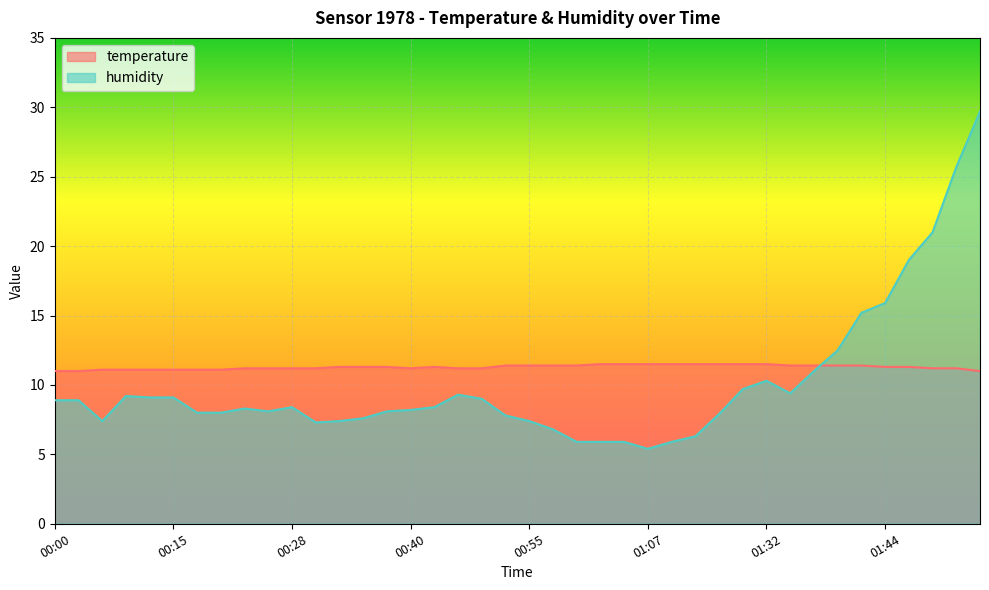

List the series in order of their peak value, highest first.

humidity, temperature